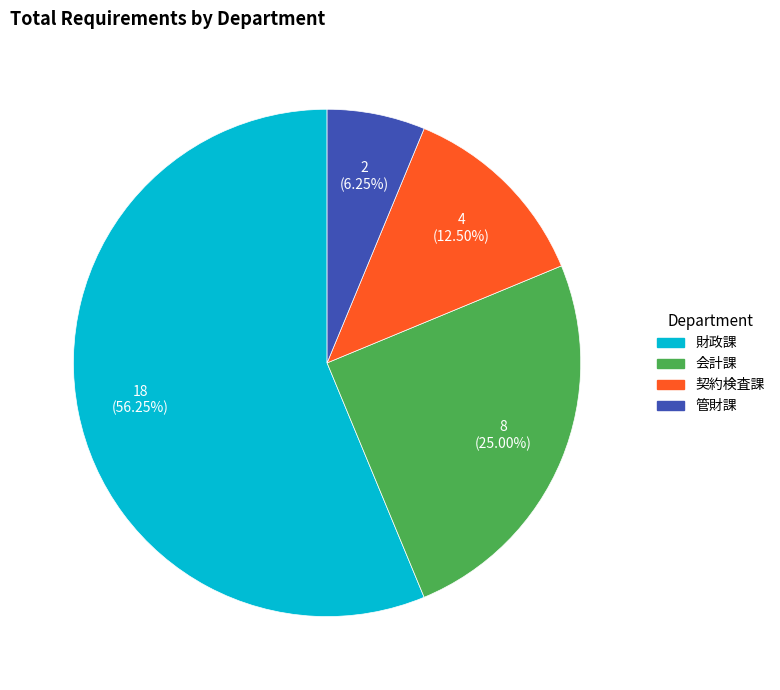

Do 管財課 and 会計課 together represent more than half of the pie?

No